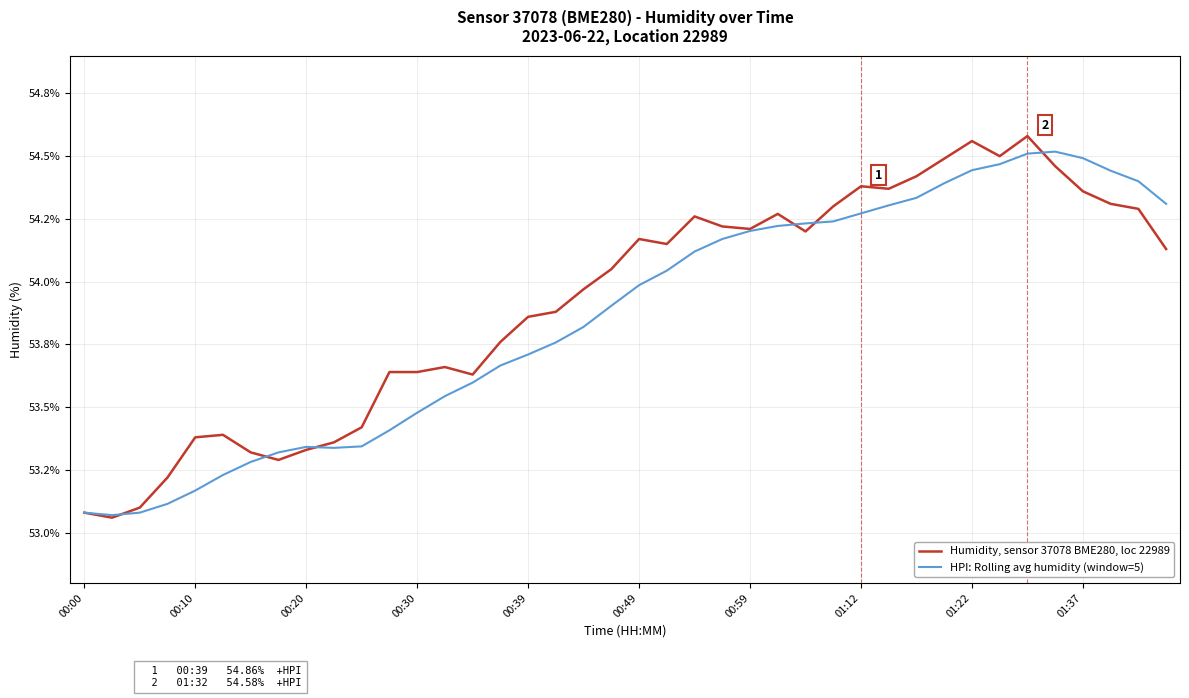

True or false: Humidity, sensor 37078 BME280, loc 22989 has more than 0 points higher than both neighbors.

True